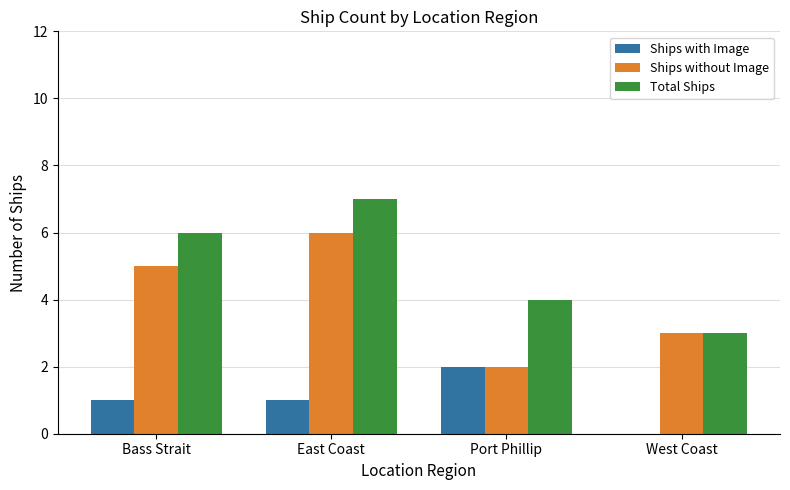

What is the highest value of the Ships with Image series?

2